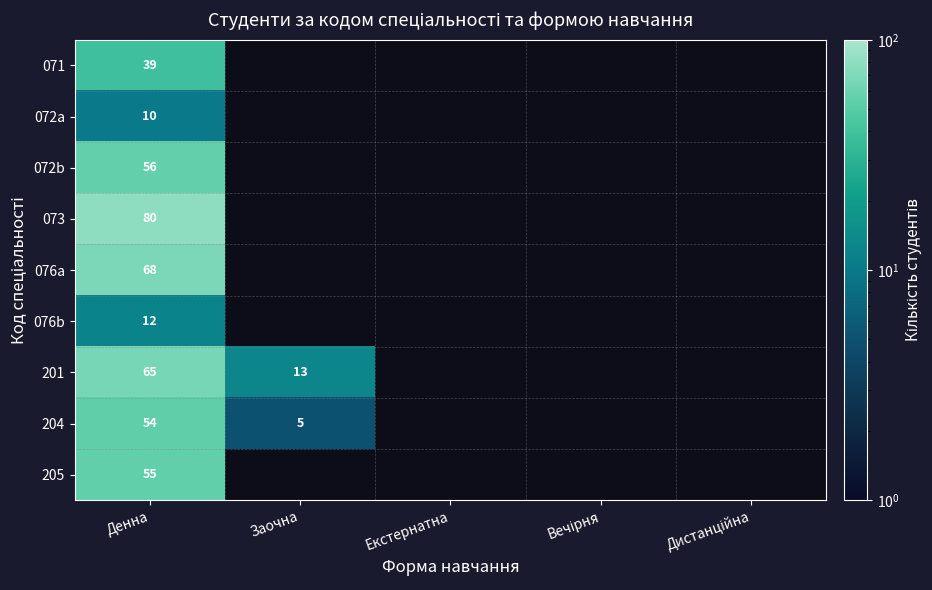

Is it true that 204 equals 1 at Заочна?

False